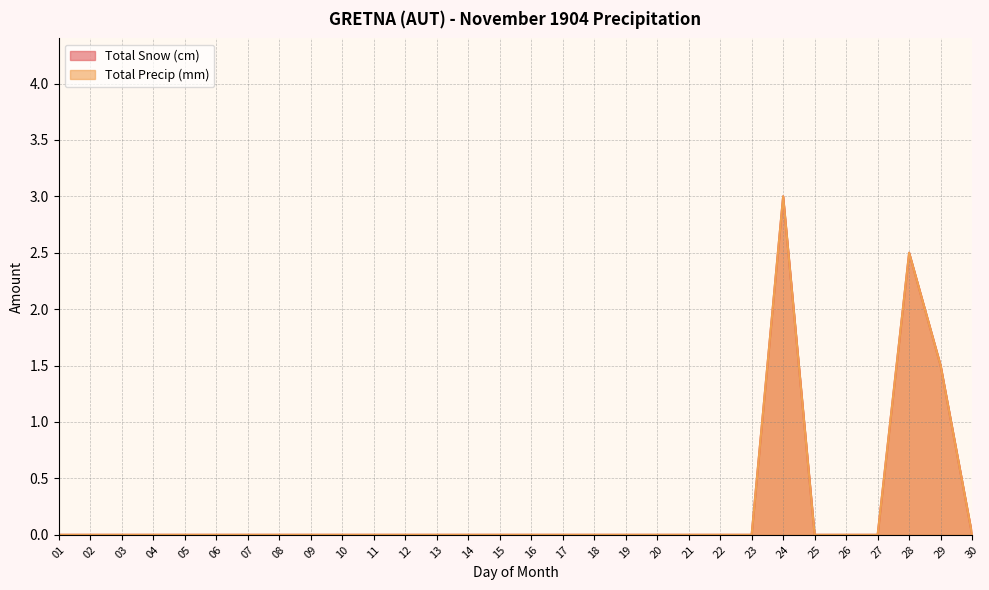

How many positive values does the Total Snow (cm) series have?

3